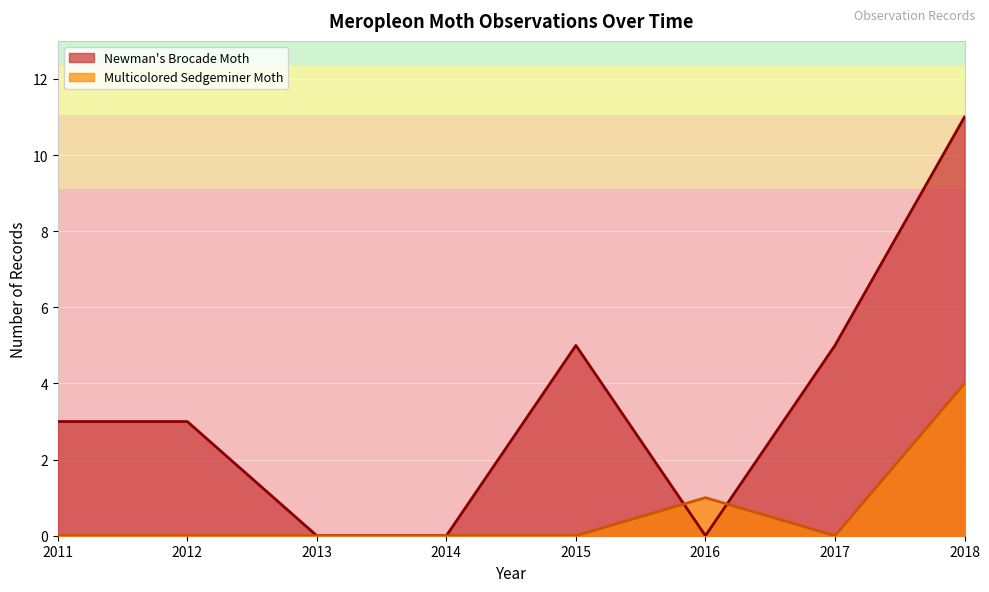

What are all the series names shown in the legend?

Newman's Brocade Moth, Multicolored Sedgeminer Moth